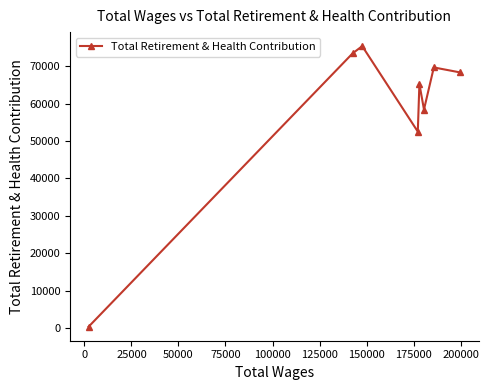

What is the average value?

57907